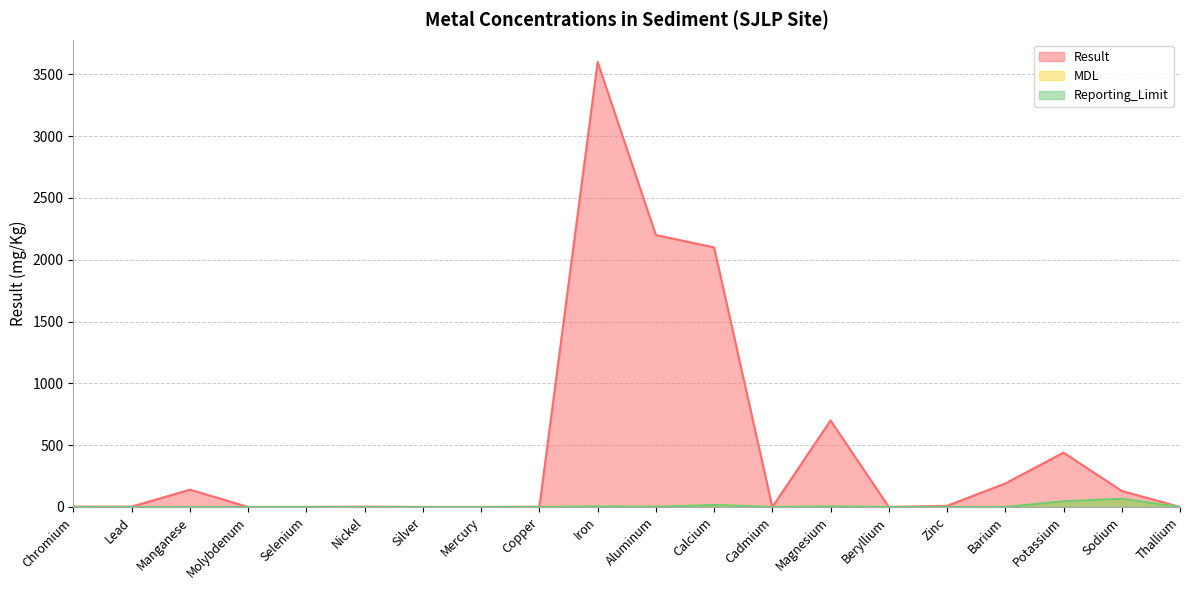

True or false: MDL and Reporting_Limit cross at least once.

False